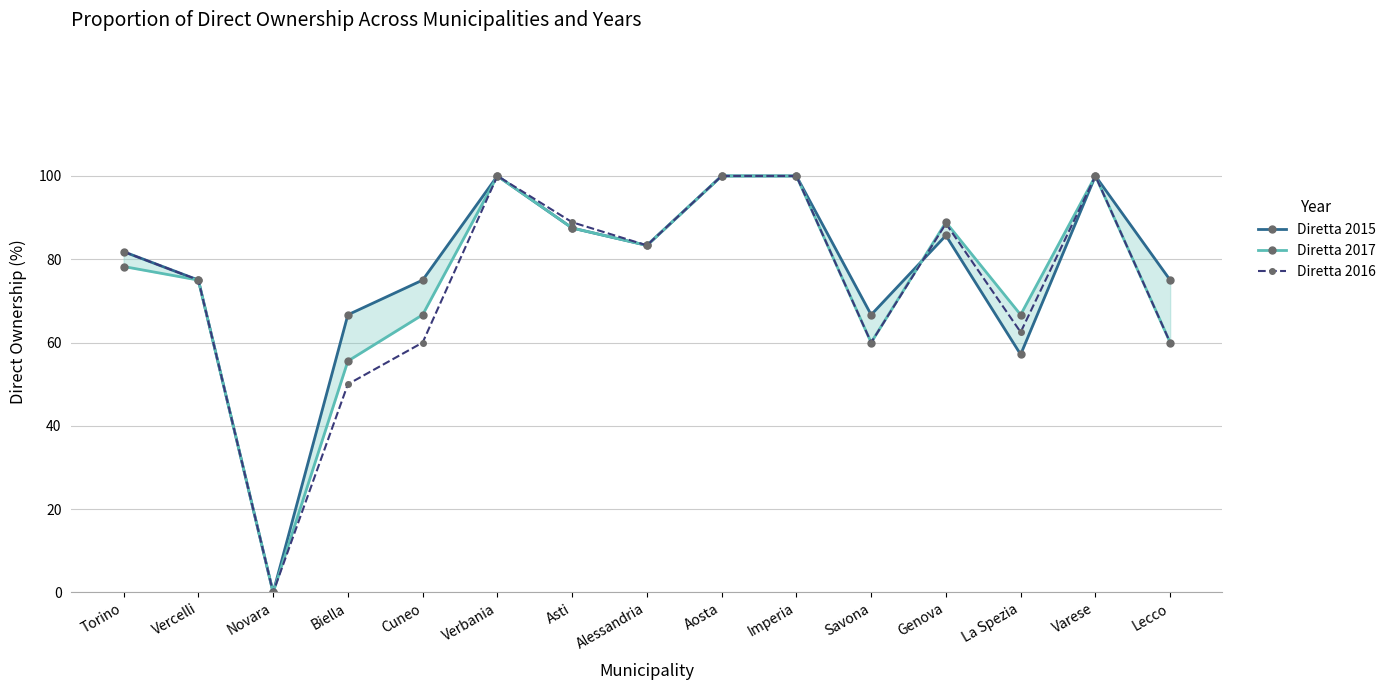

Between Cuneo and Asti, which is larger?

Asti